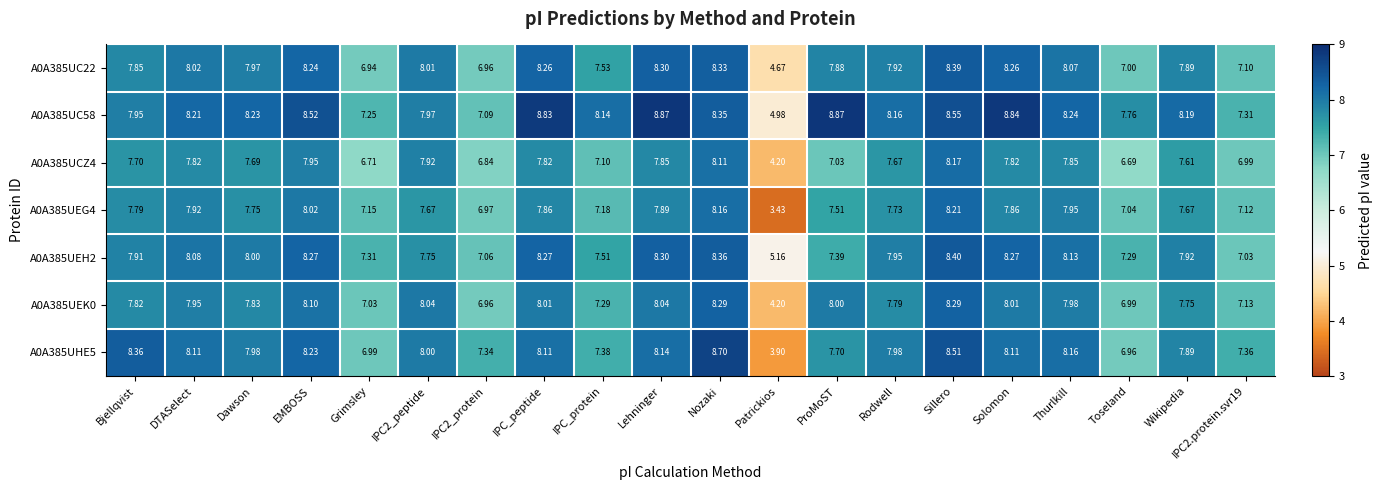

Rank the series by their maximum value, from highest to lowest.

A0A385UC58, A0A385UHE5, A0A385UEH2, A0A385UC22, A0A385UEK0, A0A385UEG4, A0A385UCZ4